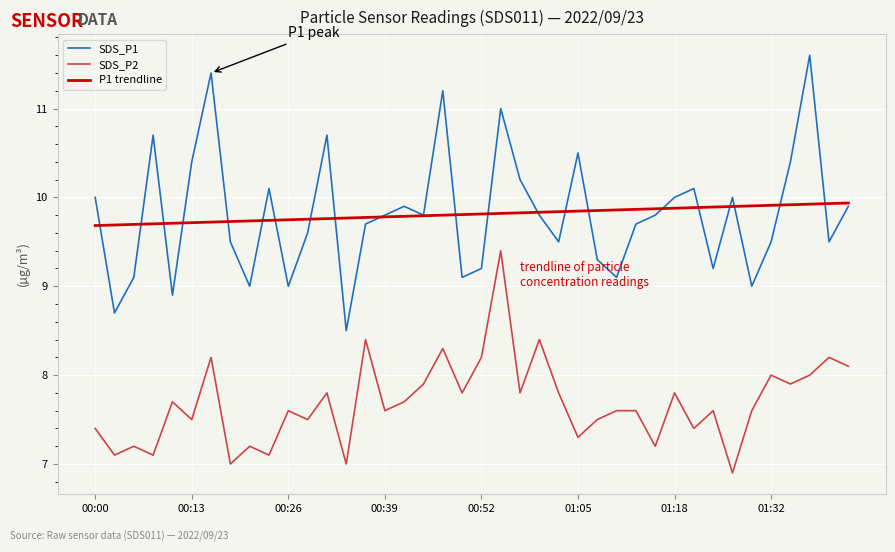

What is the greatest value displayed?

11.6